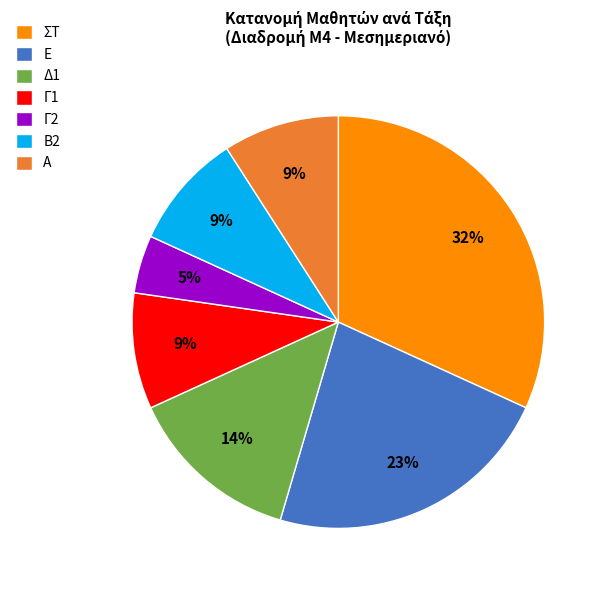

True or false: Β2 accounts for 19% of the total.

False